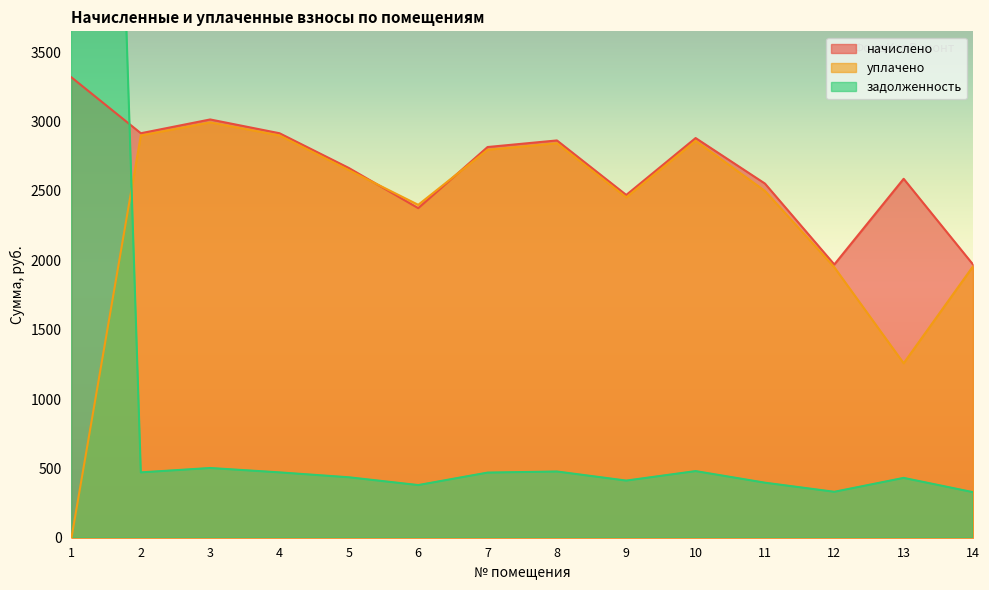

Between 4 and 13, which series saw the biggest shift?

уплачено